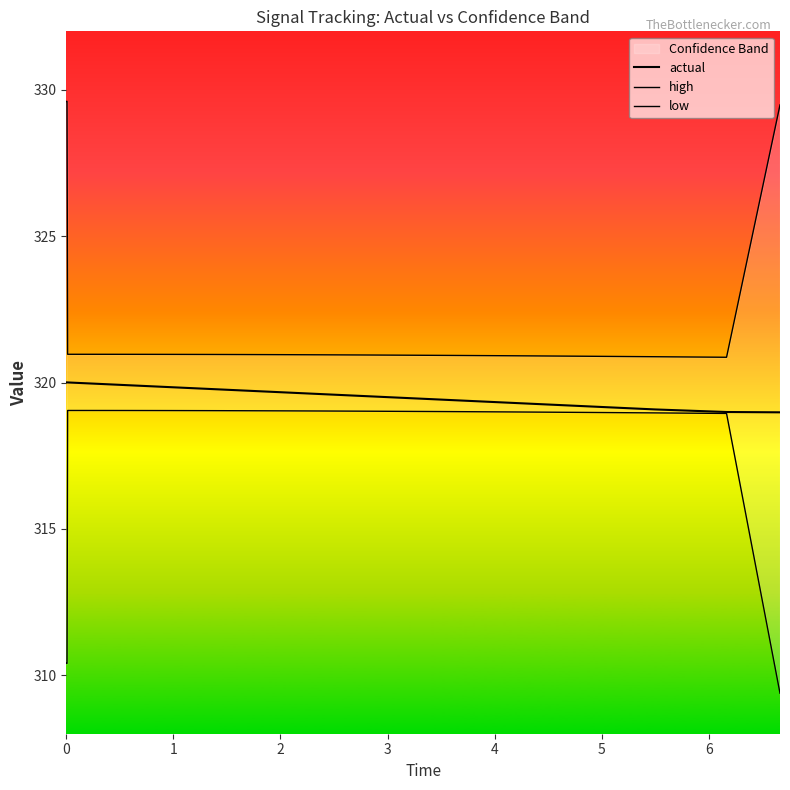

Rank the series by their maximum value, from lowest to highest.

low, actual, high